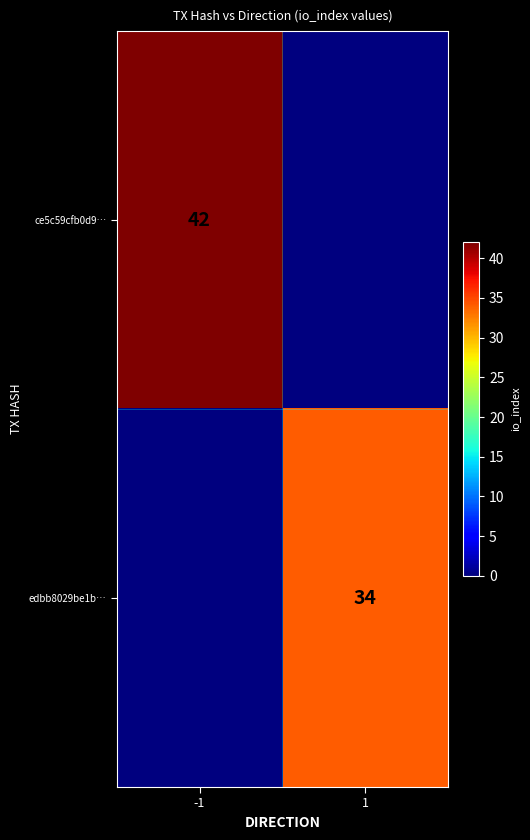

Is it true that ce5c59cfb0d9… equals 42 at -1?

True